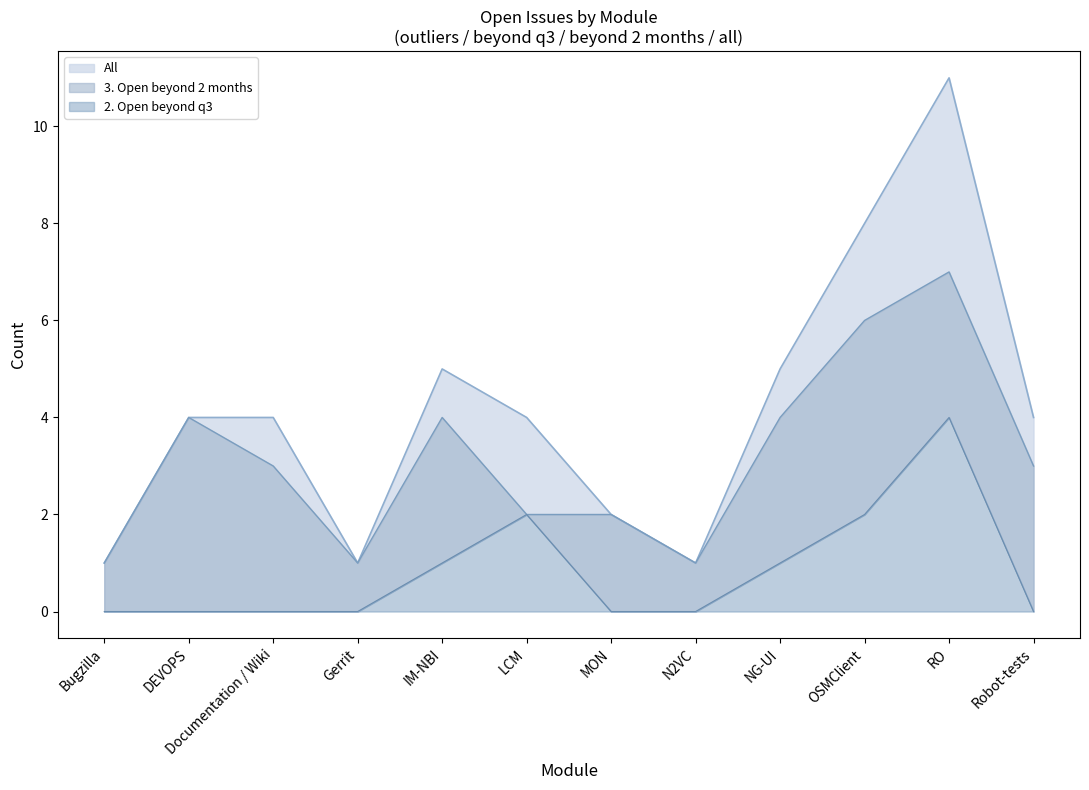

Which series has the largest total across all categories?

All